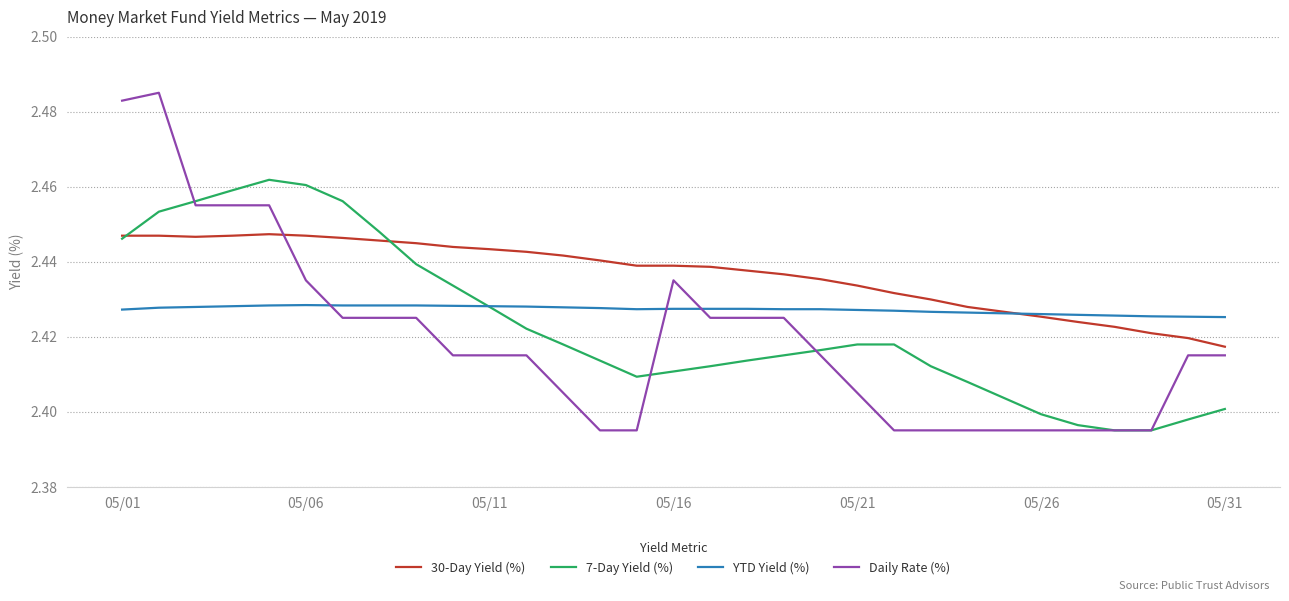

What are all the series names shown in the legend?

30-Day Yield (%), 7-Day Yield (%), YTD Yield (%), Daily Rate (%)